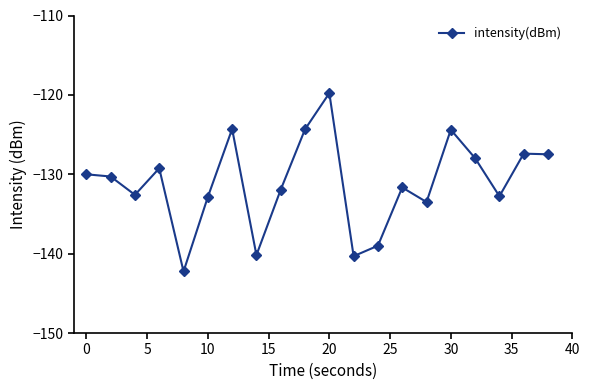

How many points are lower than both their immediate neighbors (excluding endpoints)?

6